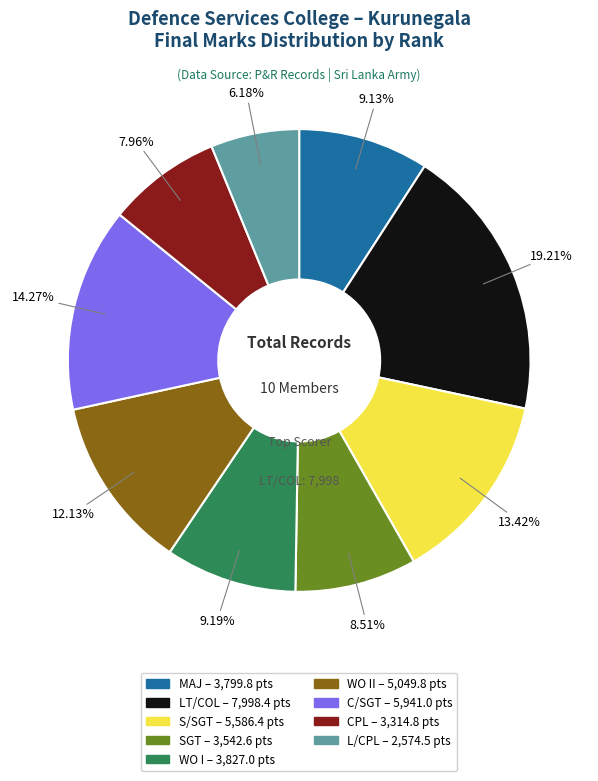

Is there a majority slice in this chart?

No